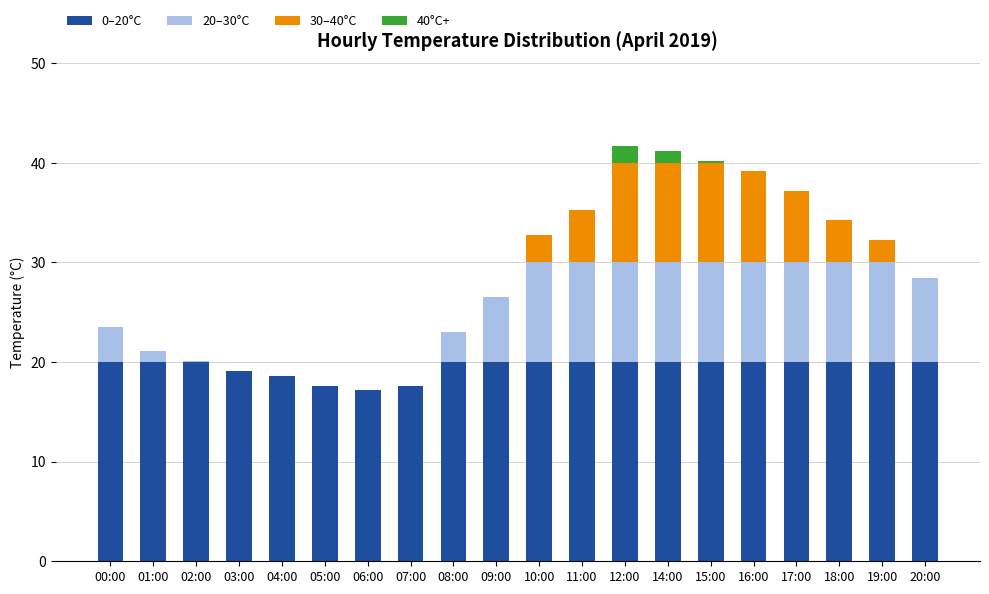

What is the total value across all series at 00:00?

23.5